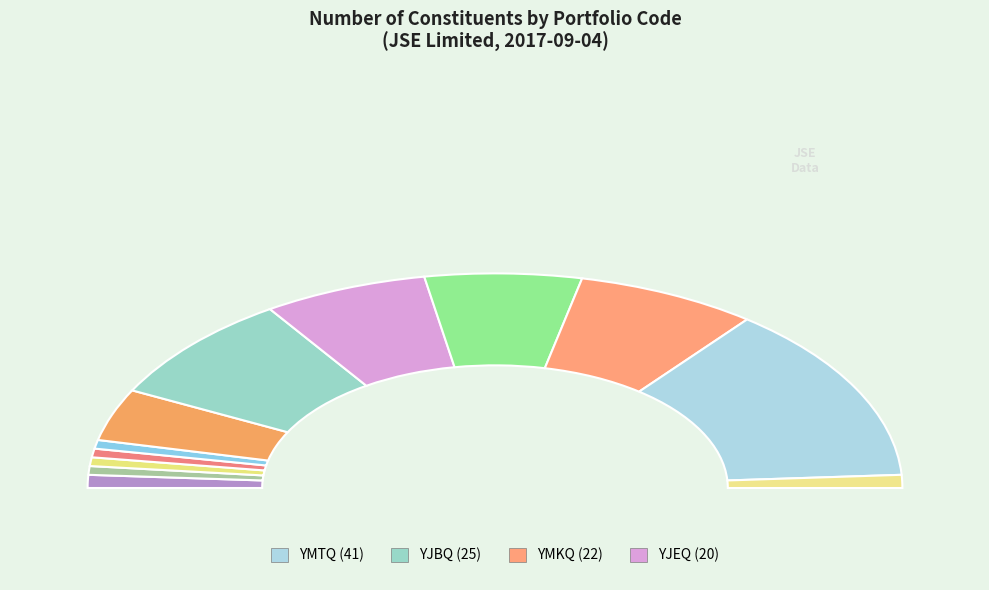

The YINQ slice represents 18% of the pie. True or false?

False